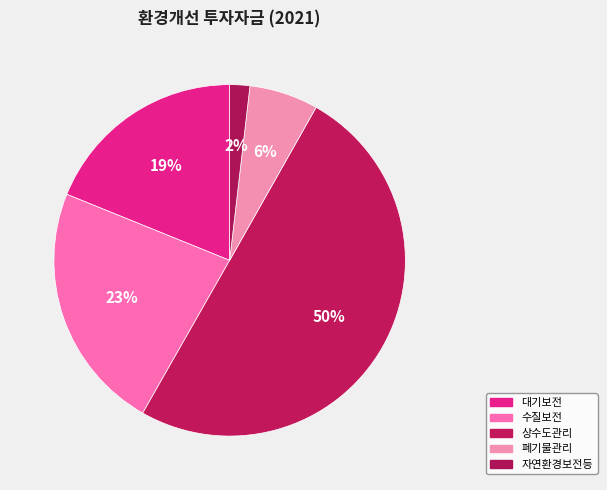

The 상수도관리 slice represents 50% of the pie. True or false?

True